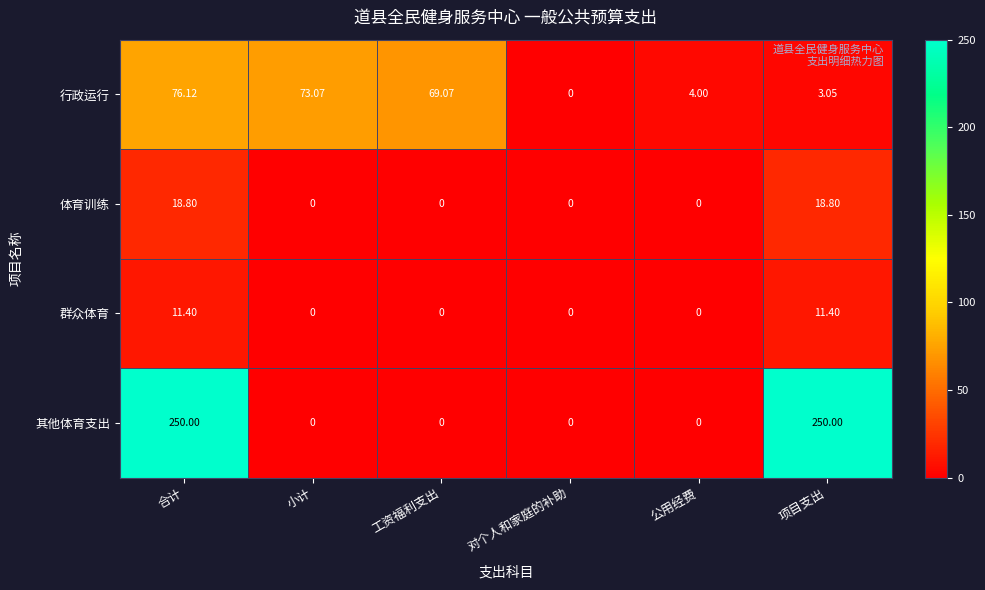

At which label does 行政运行 first exceed 69?

合计